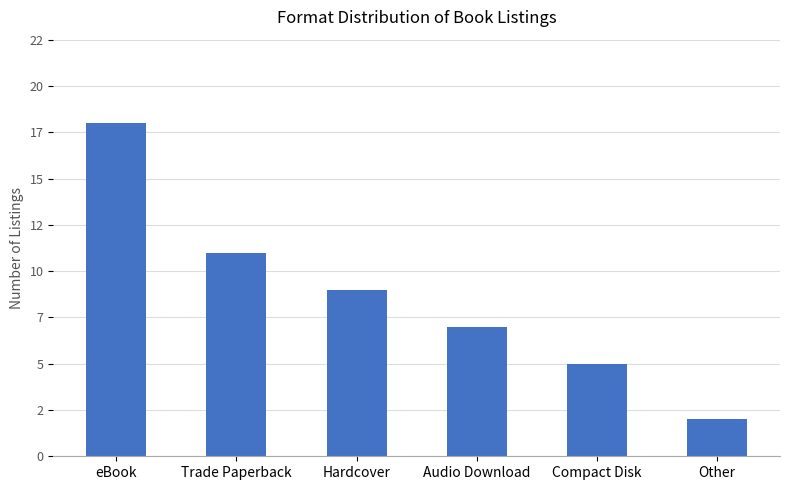

Does the chart contain stacked bars?

No